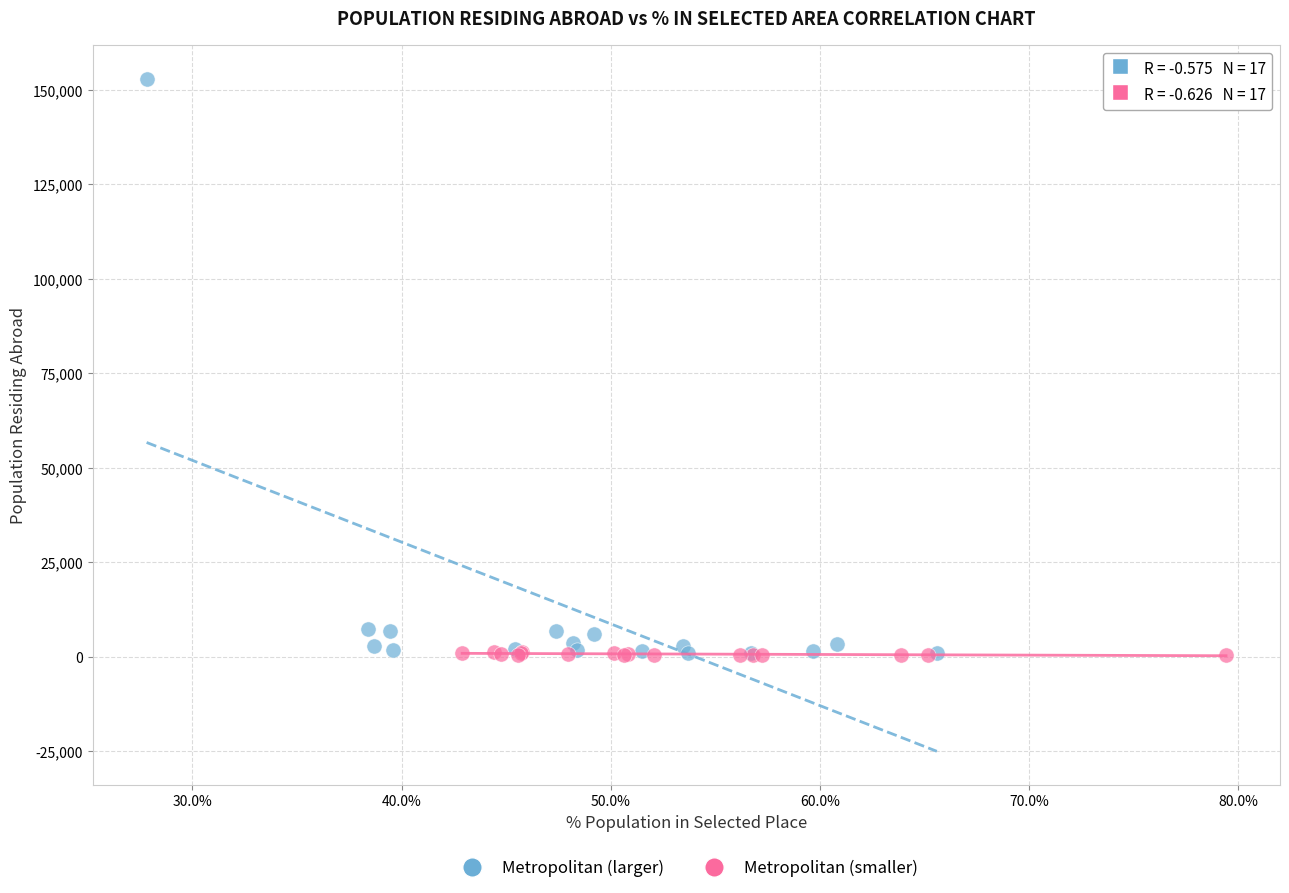

Which series reaches the maximum Y coordinate?

Metropolitan (larger)